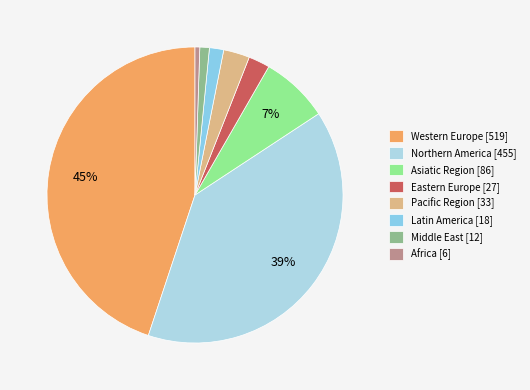

Does any single category account for the majority?

No